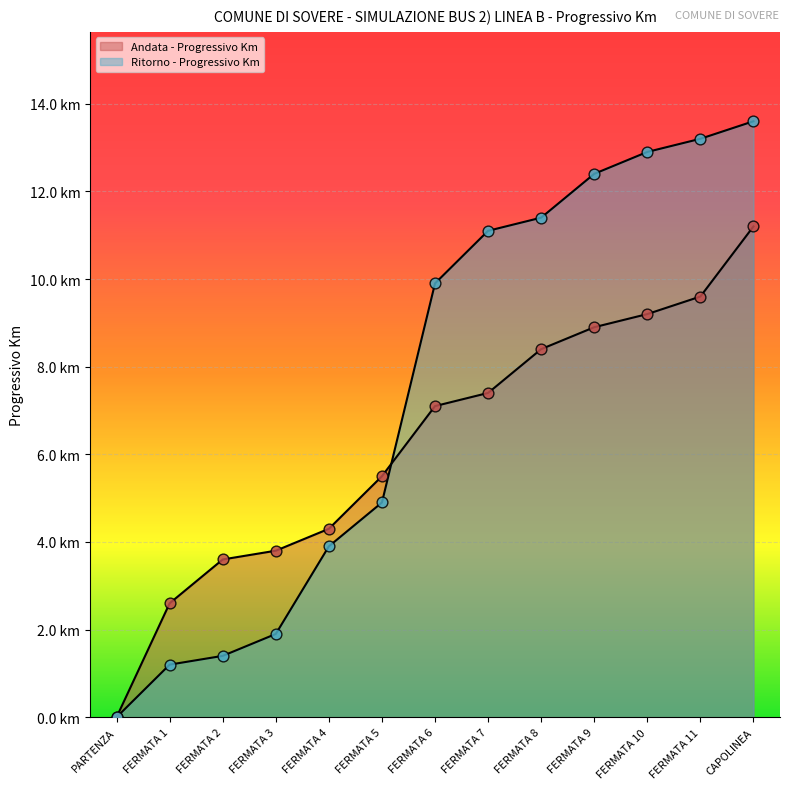

Is the value of Ritorno - Progressivo Km at CAPOLINEA greater than the value of Andata - Progressivo Km at FERMATA 2?

Yes